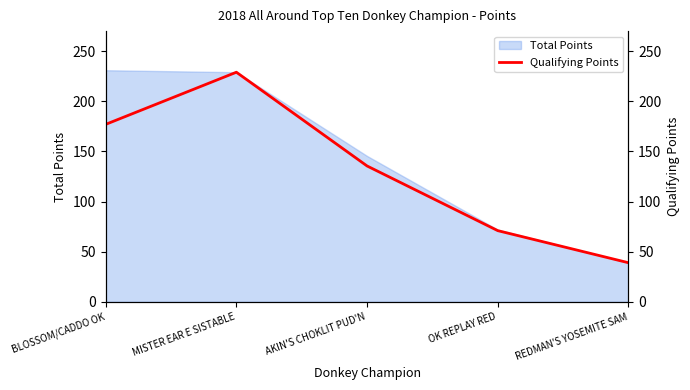

What is the sum of all values?

651.5